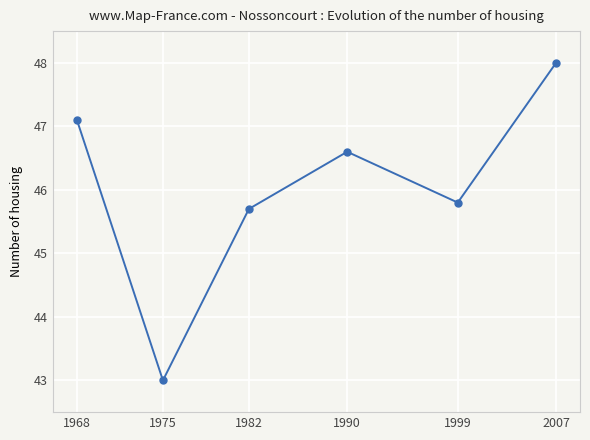

How many data points does each series have?

6